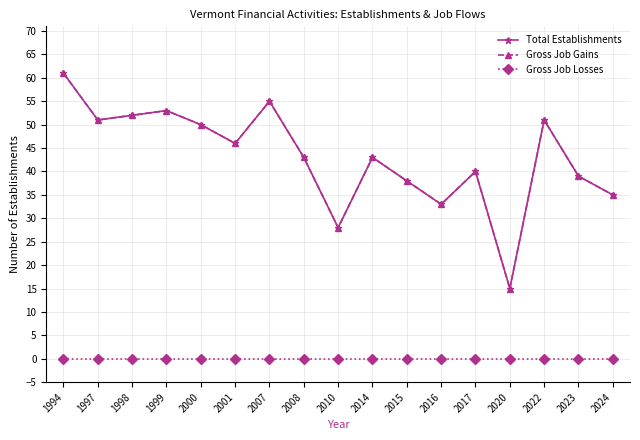

Between 1997 and 2015, which series saw the biggest shift?

Total Establishments